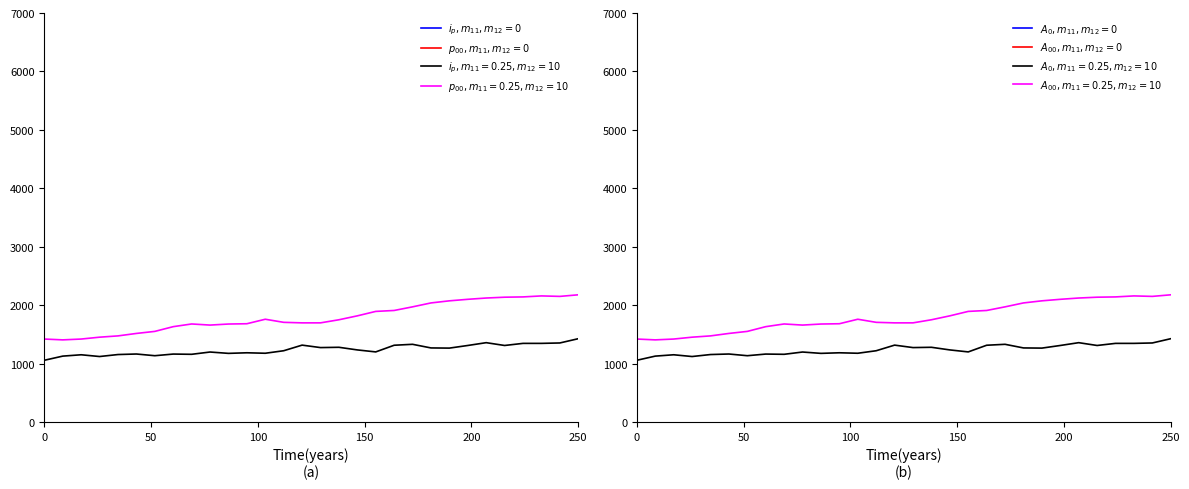

How many data points in $p_{00},m_{11},m_{12}=0$ are less than 11294?

15